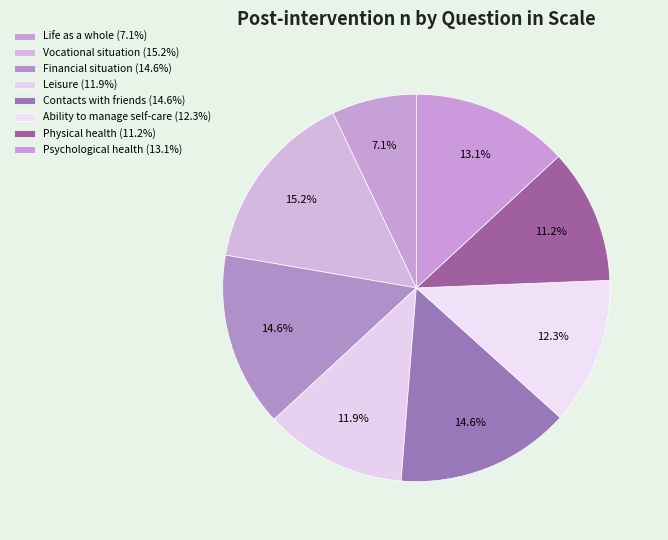

What is the ratio of the value at Ability to manage self-care to the value at Financial situation?

0.8